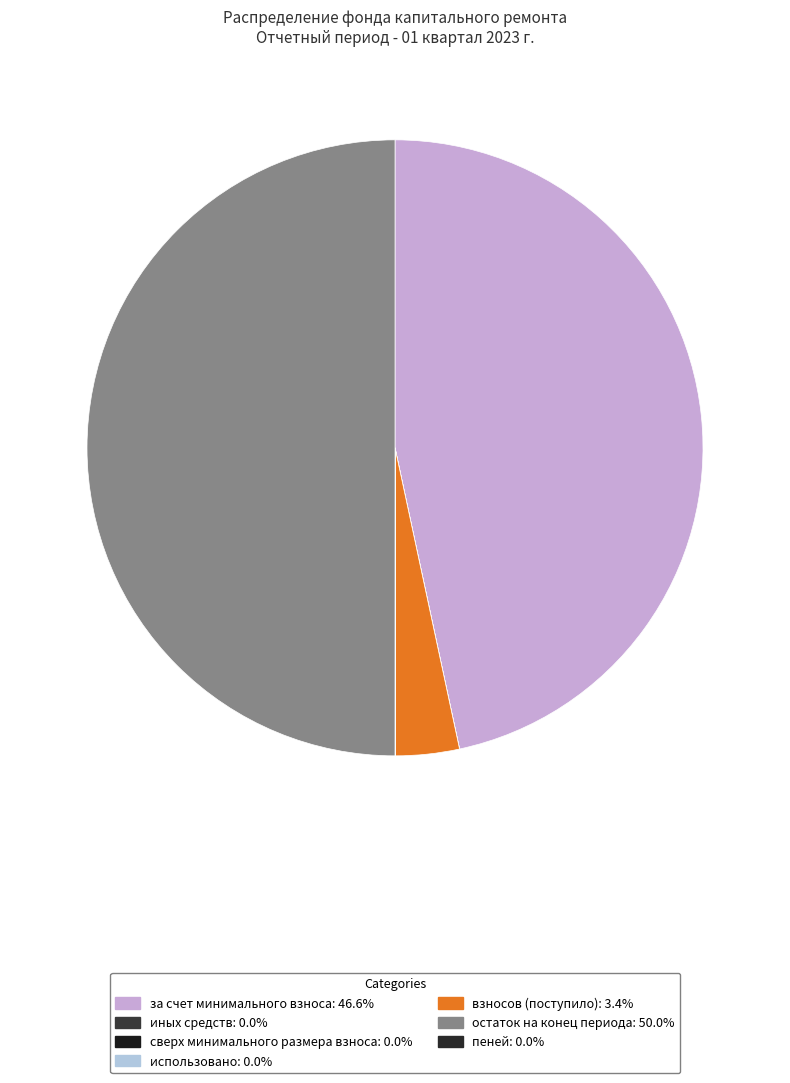

How many segments does this pie chart have?

7